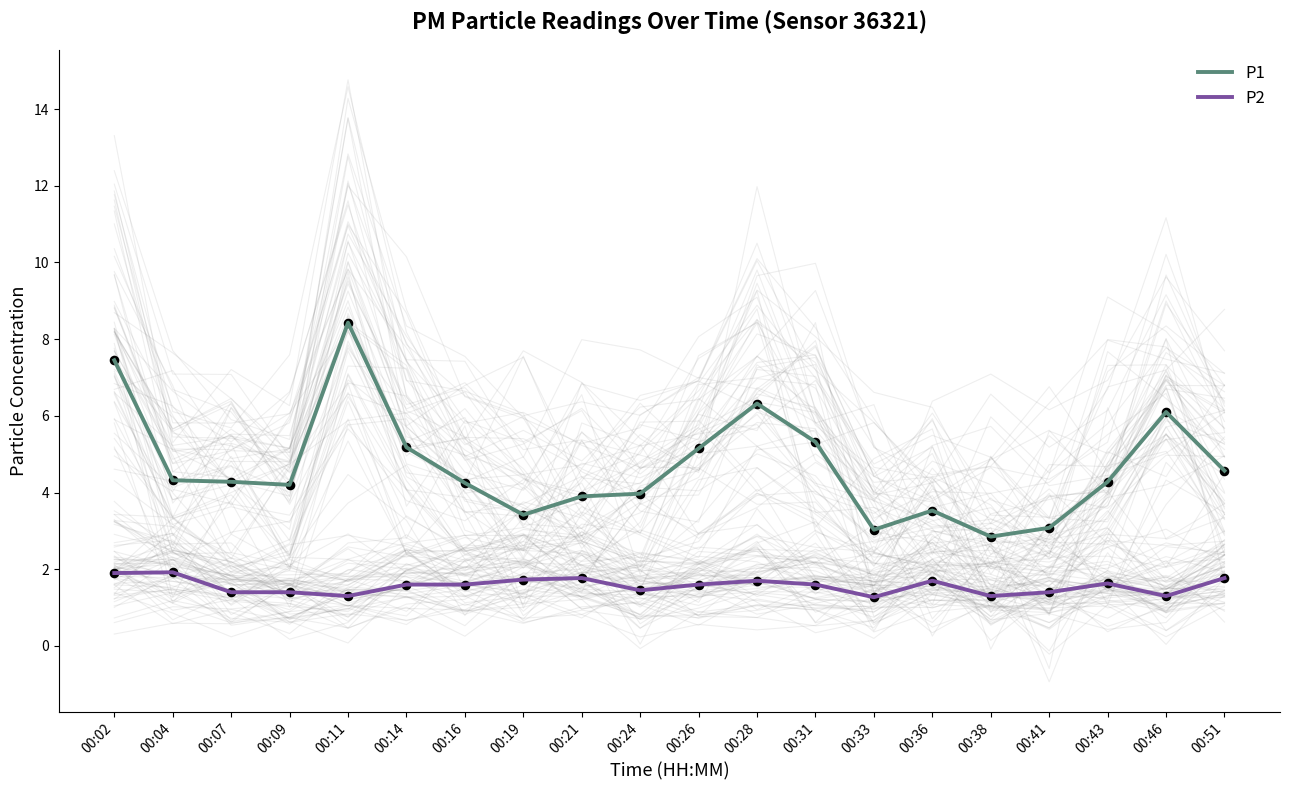

At which category is the sum across all series the highest?

00:11